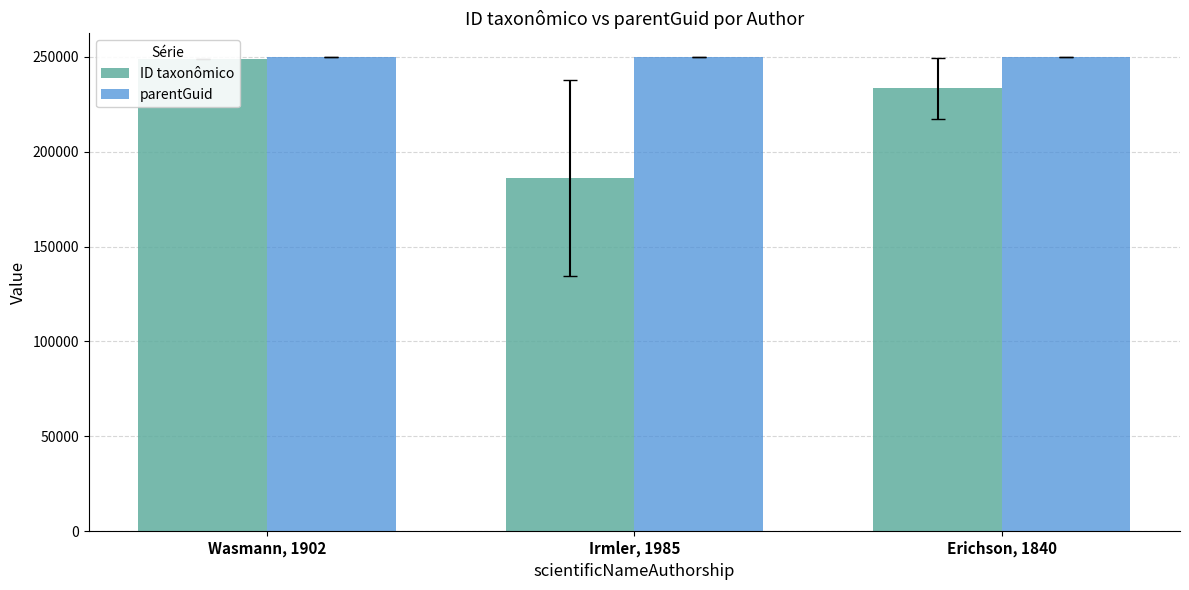

What is the label of the 2nd bar from the left?

Irmler, 1985